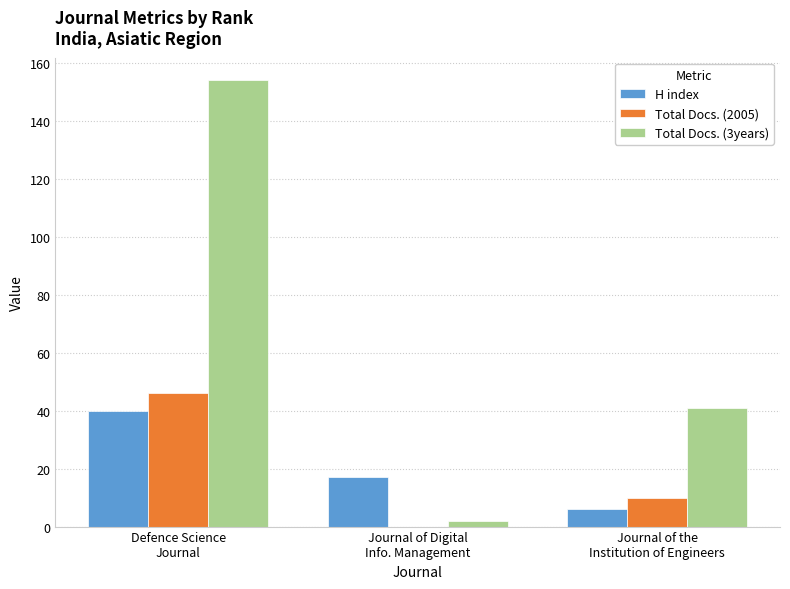

Between Defence Science
Journal and Journal of the
Institution of Engineers, which series saw the biggest shift?

Total Docs. (3years)